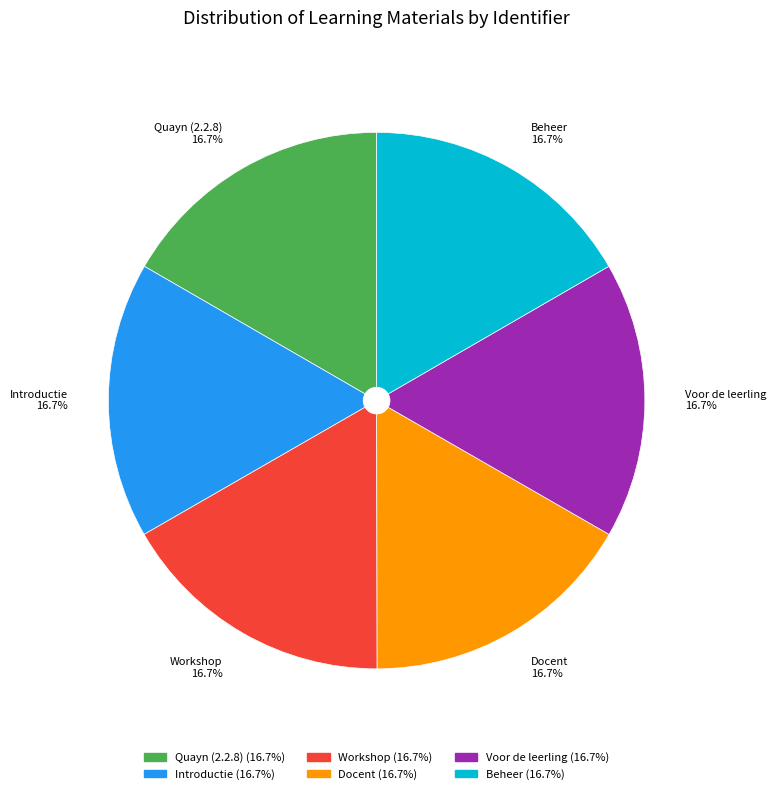

Is there any slice that represents more than half of the pie?

No